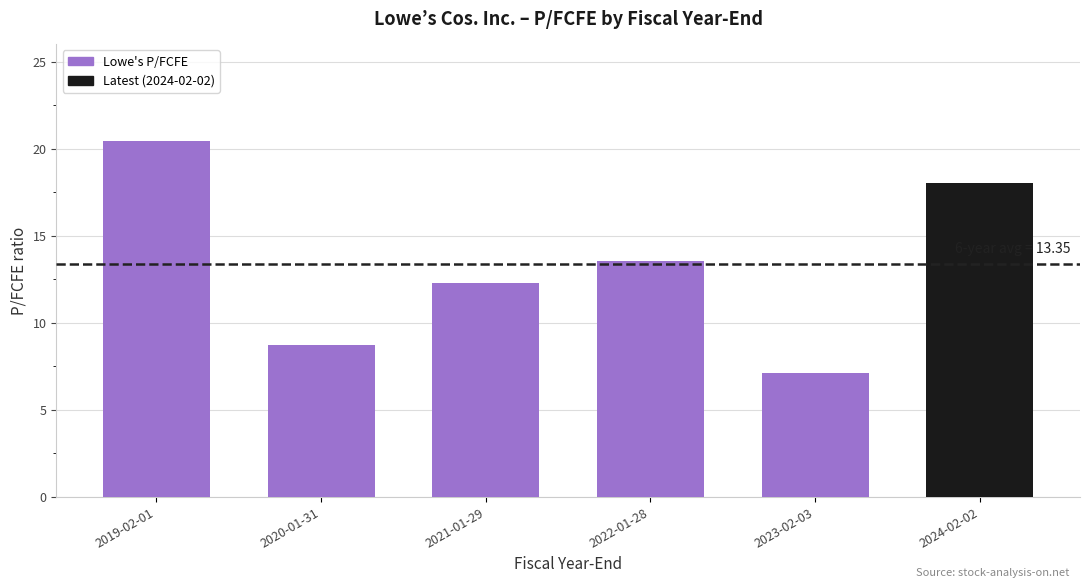

At which category does the chart reach its peak across all series?

2019-02-01